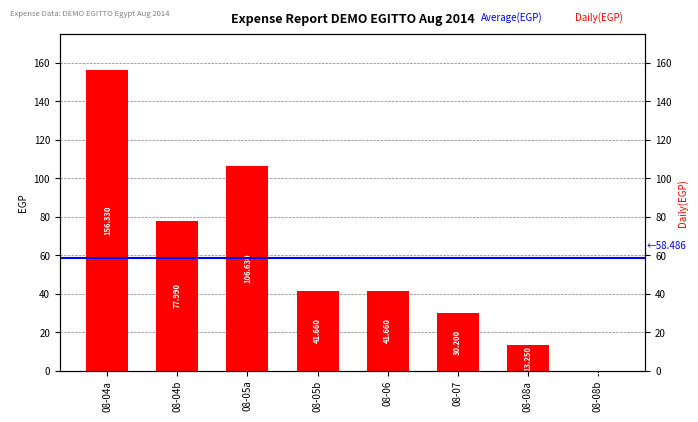

Does the chart contain stacked bars?

No